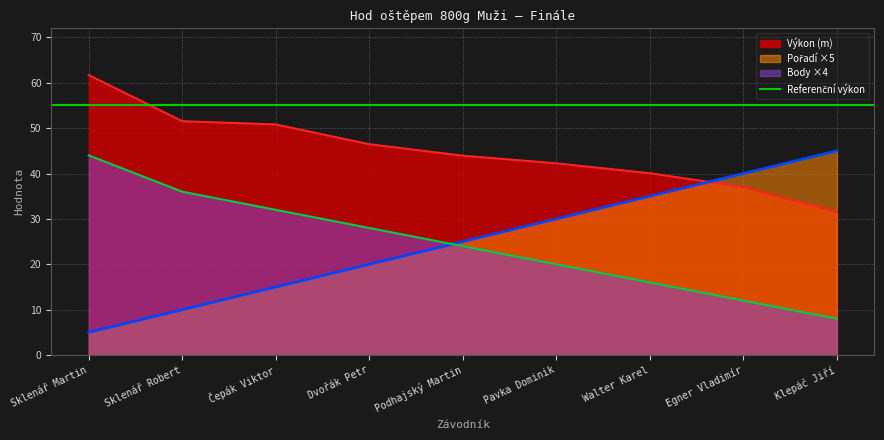

What is the average value of the Body series?

24